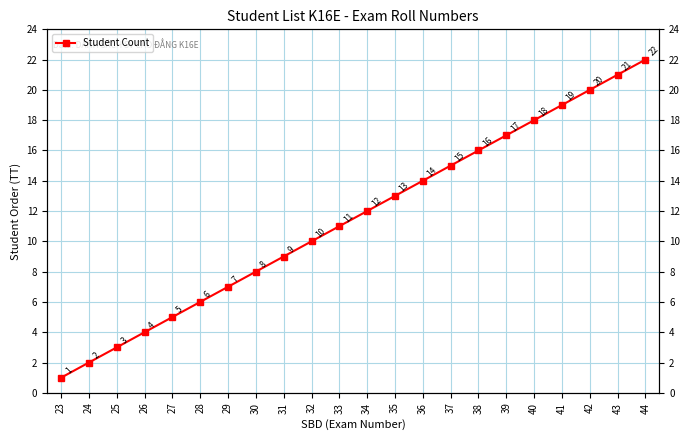

How many series are shown in this chart?

1